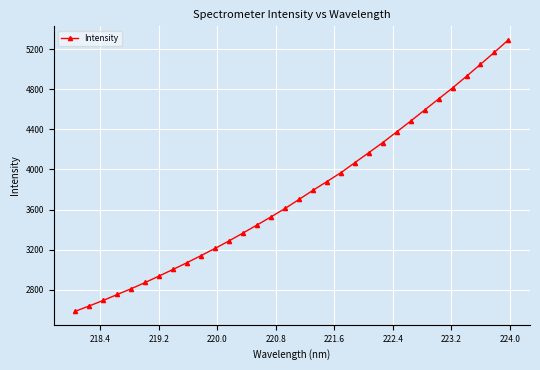

What is the value of the 25th point from the left?

4482.4